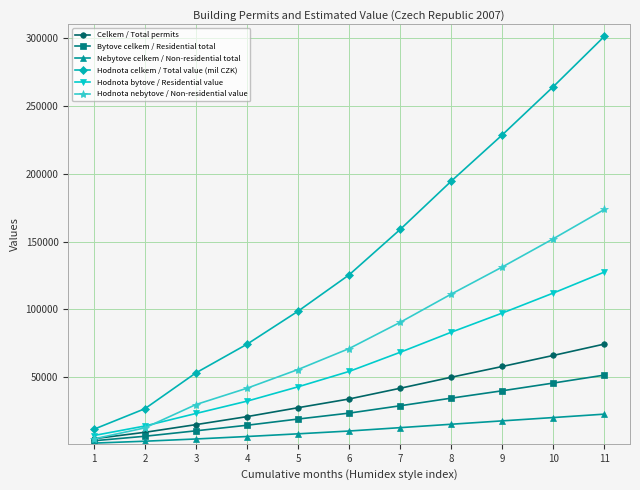

Rank the categories by Hodnota bytove / Residential value value from lowest to highest.

1, 2, 3, 4, 5, 6, 7, 8, 9, 10, 11